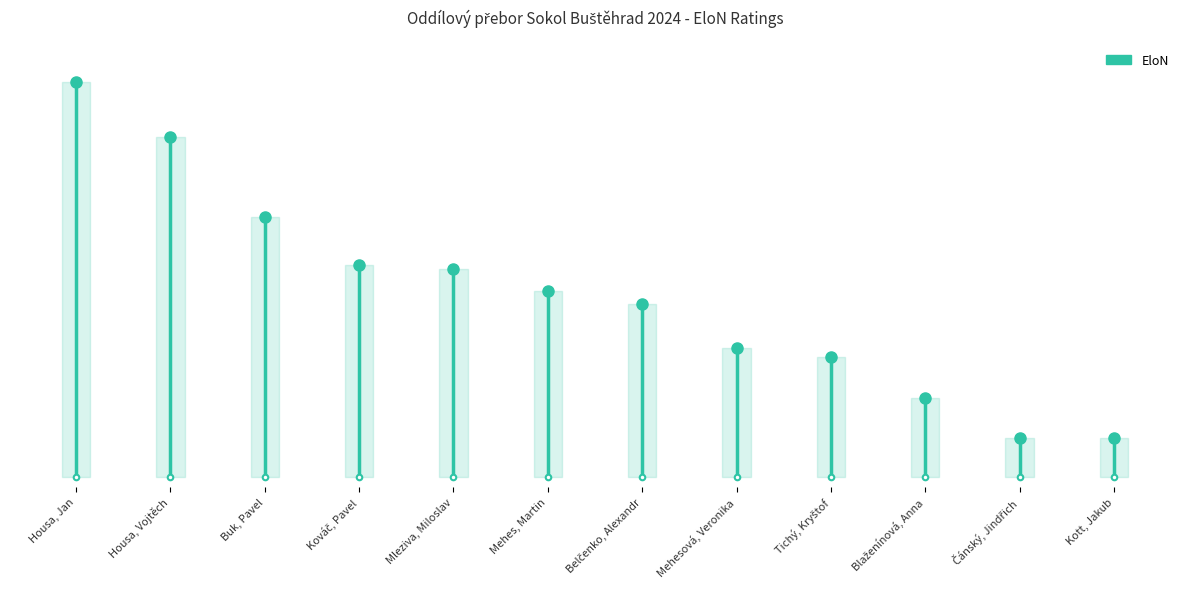

How many values are below 1733?

1